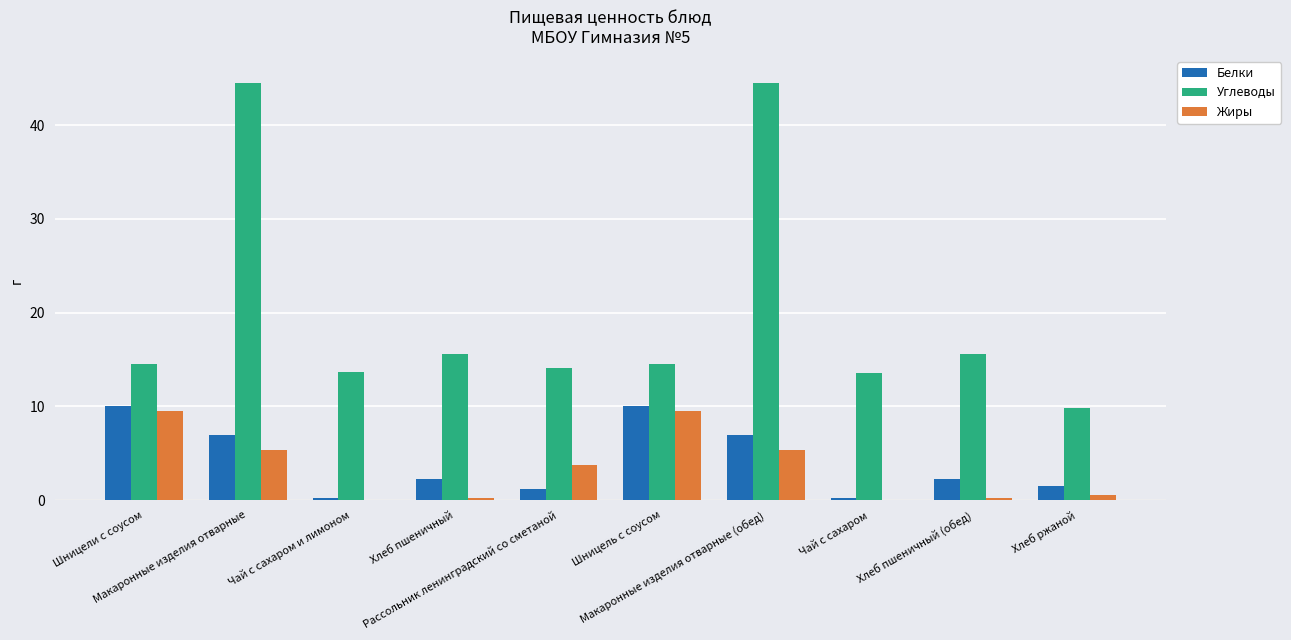

Are the bars grouped side by side (vs. stacked)?

Yes